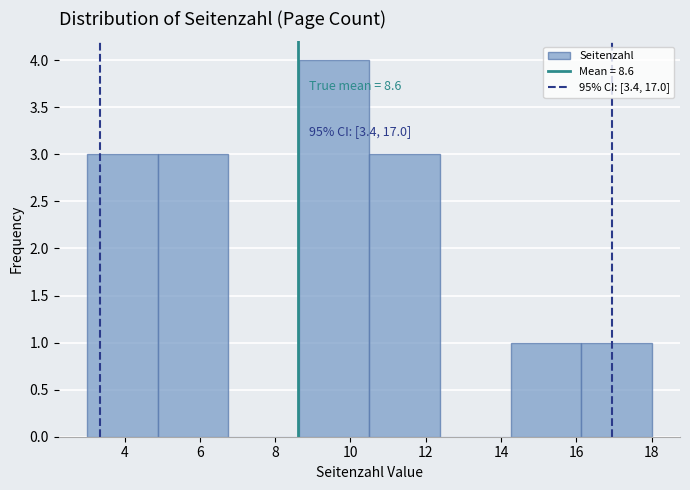

Over which range of the x-axis is the bar tallest?

8.6 to 10.6